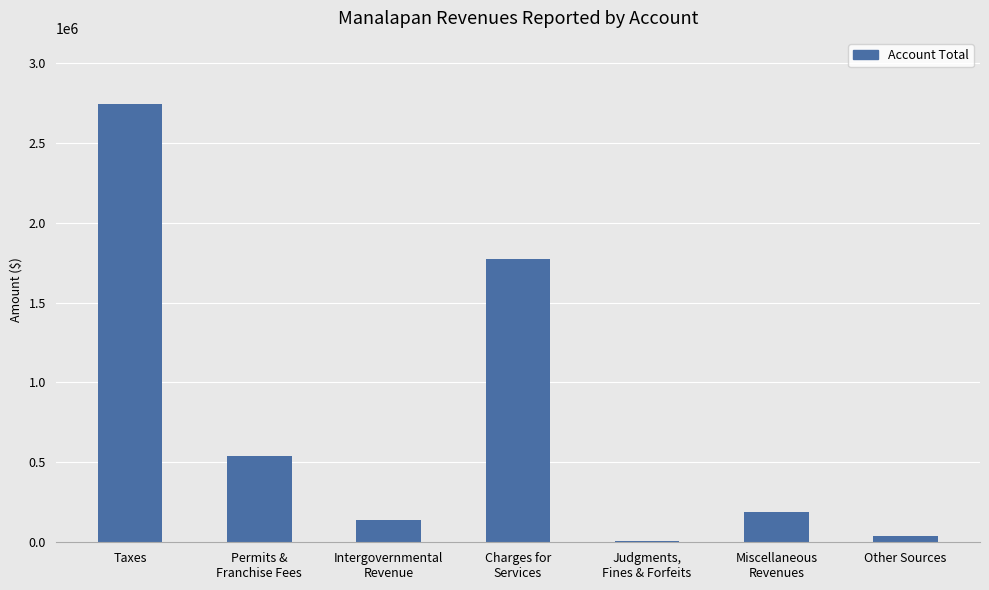

What is the greatest value displayed?

2743965